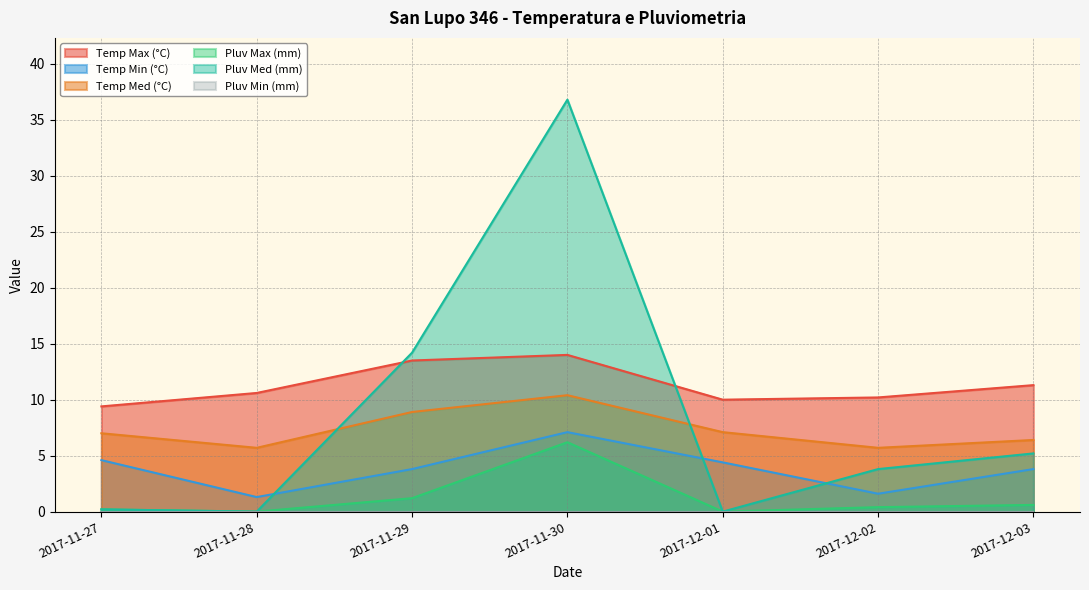

In Temp Max (°C), how many points are lower than both neighbors (excluding endpoints)?

1